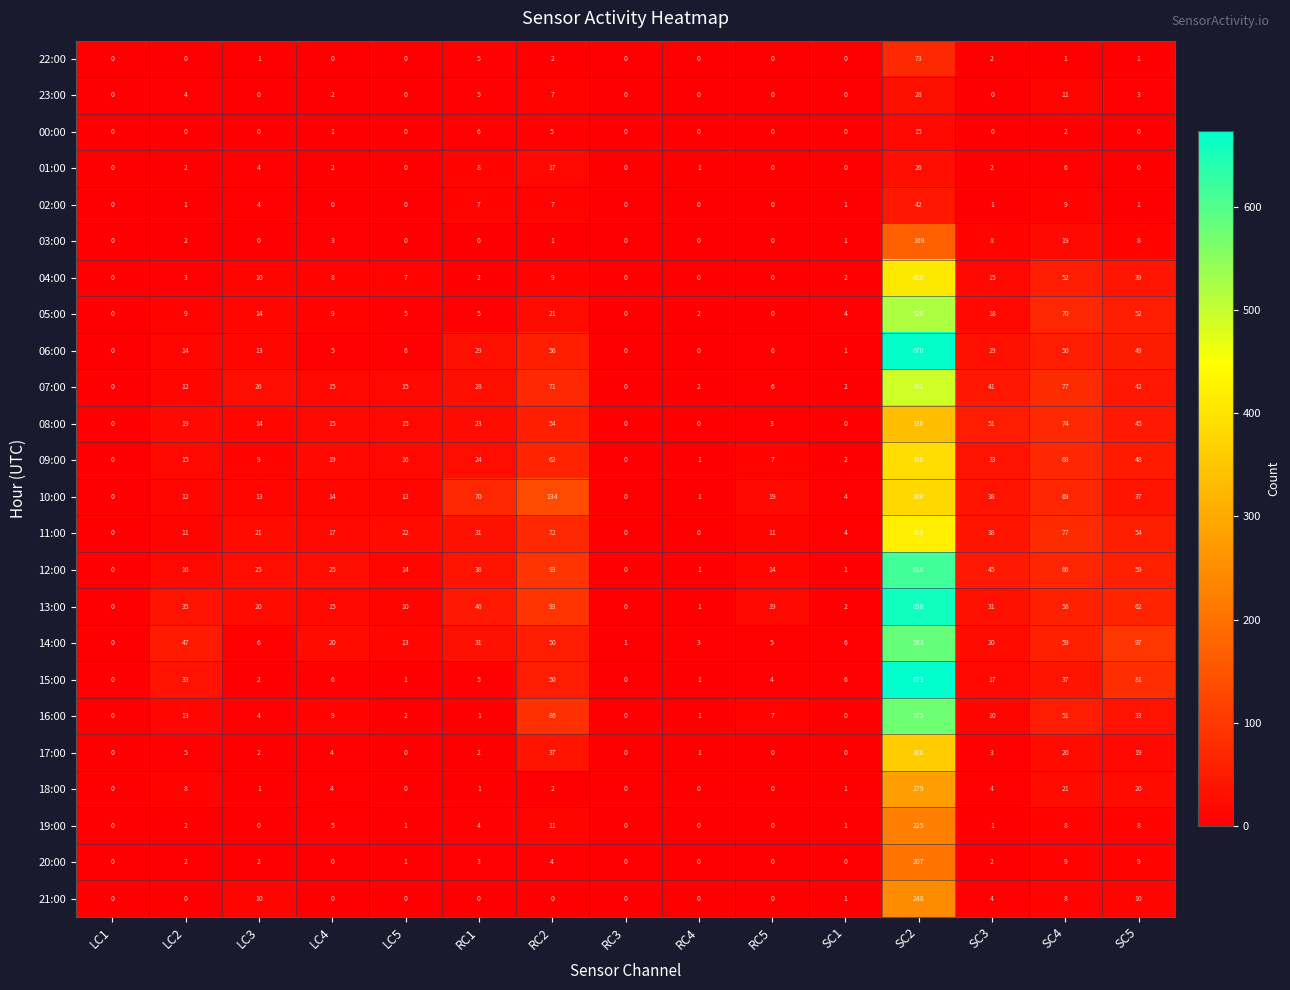

What is the total value across all series at RC3?

1